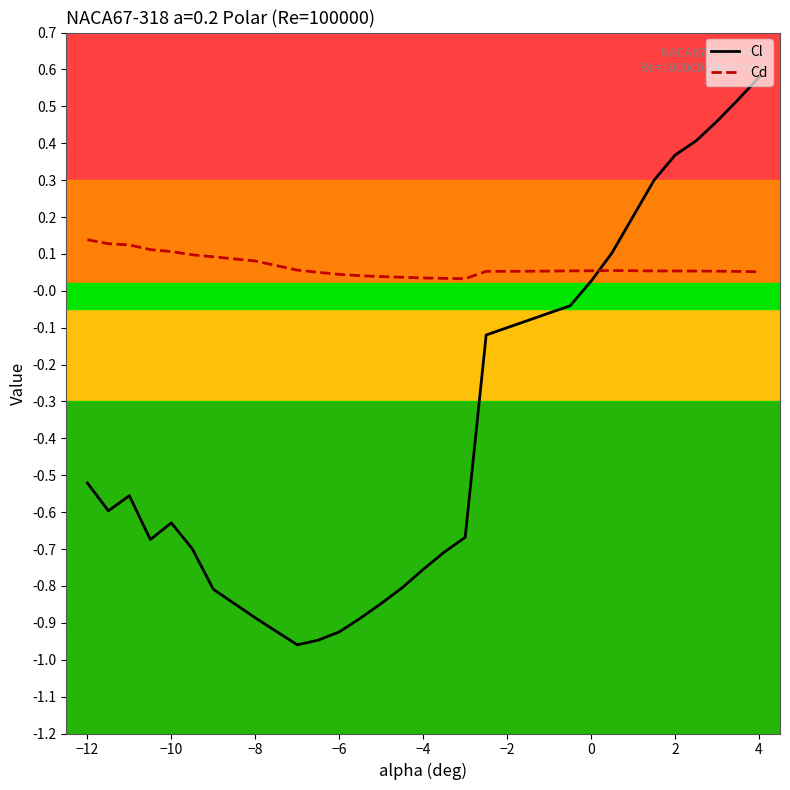

What is the value of the Cl point at the 3rd from the left?

-0.6